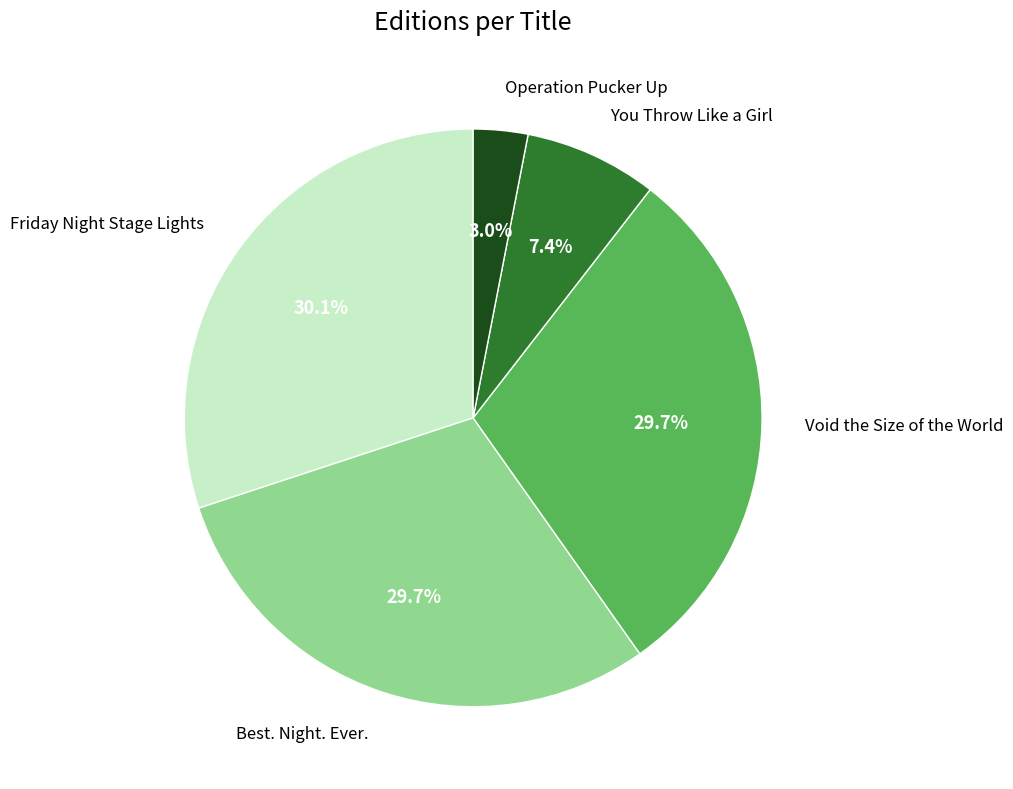

Which has a higher value, You Throw Like a Girl or Friday Night Stage Lights?

Friday Night Stage Lights